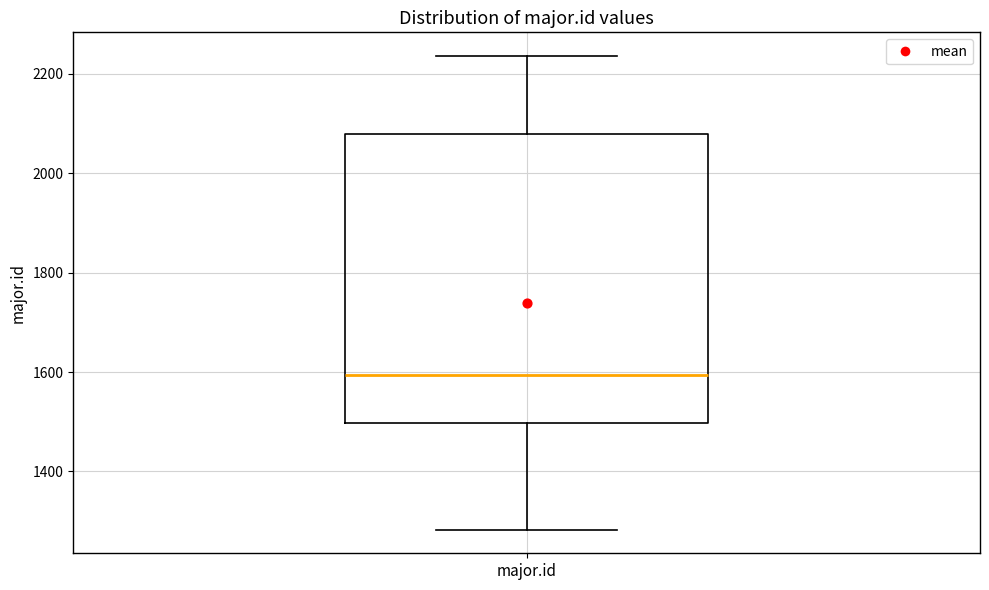

Where does the lower whisker of the box for major.id end on the y-axis? The values are not printed on the chart, so give them approximately, as read against the axis.

1280